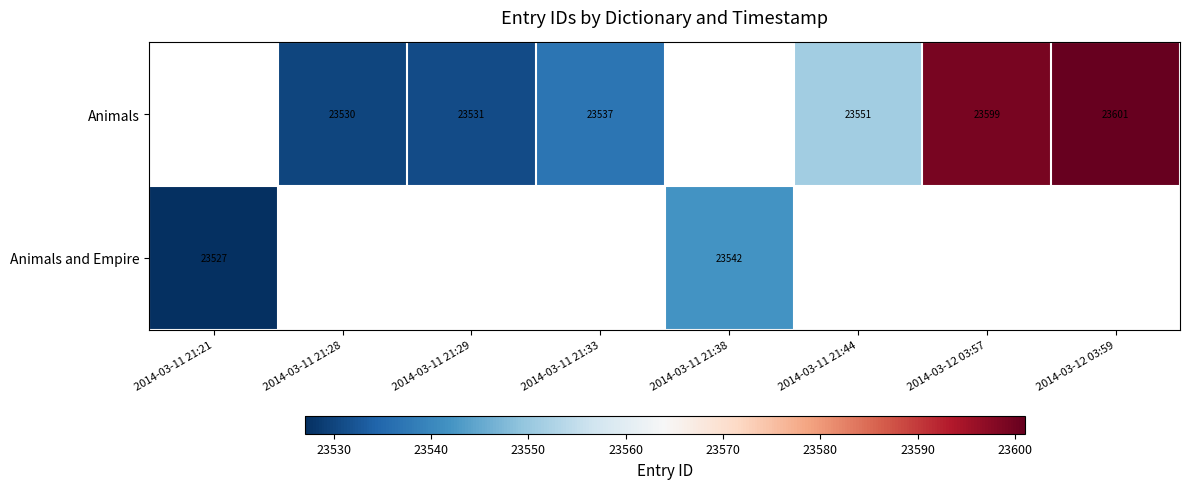

The value of Animals at 2014-03-11 21:28 is 30750. True or false?

False